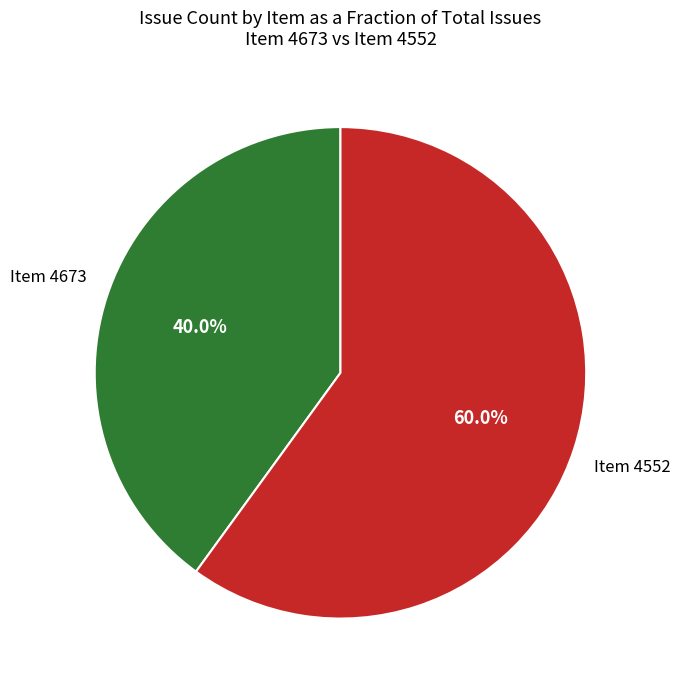

Does any single category account for the majority?

Yes